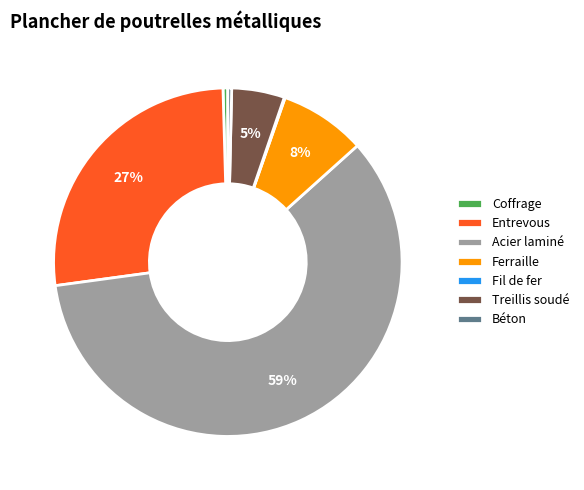

To the nearest percent, what portion does Treillis soudé represent?

5%